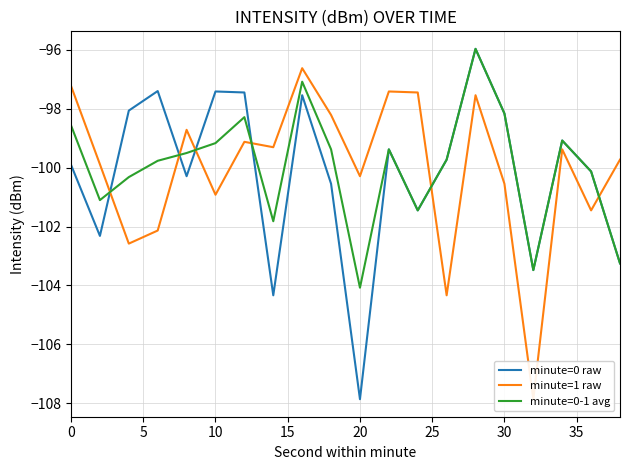

After their last crossing, which series has the higher values: minute=0-1 avg or minute=0 raw?

minute=0-1 avg